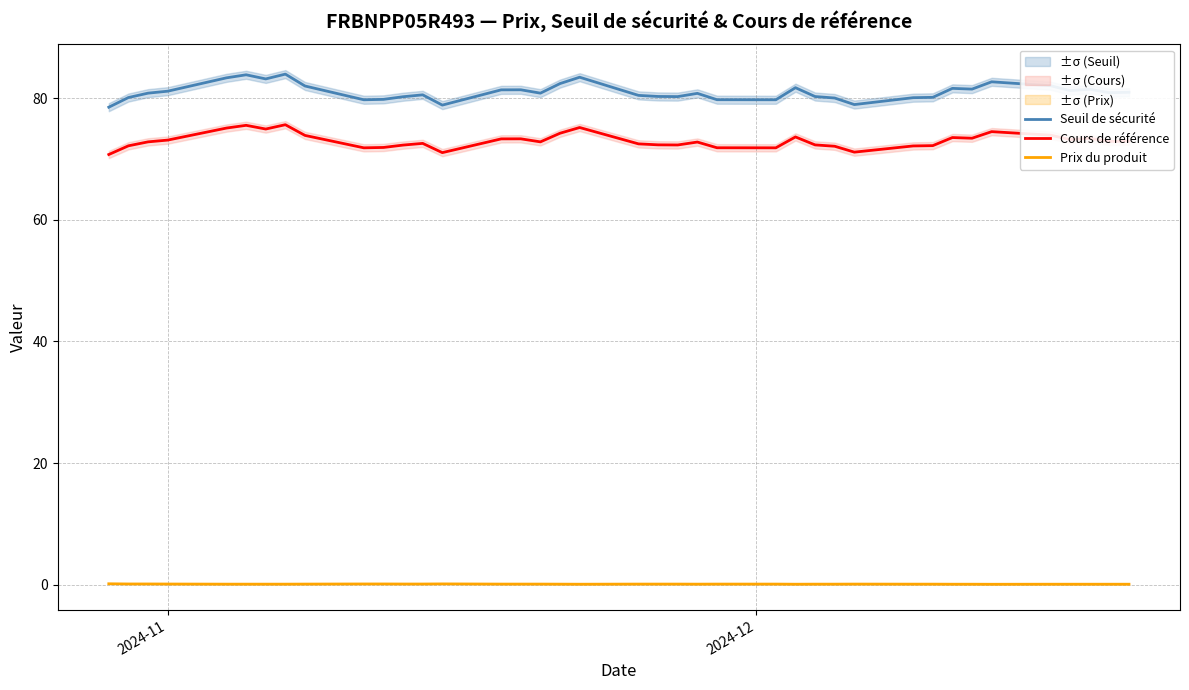

True or false: Cours de référence and Seuil de sécurité cross at least once.

False